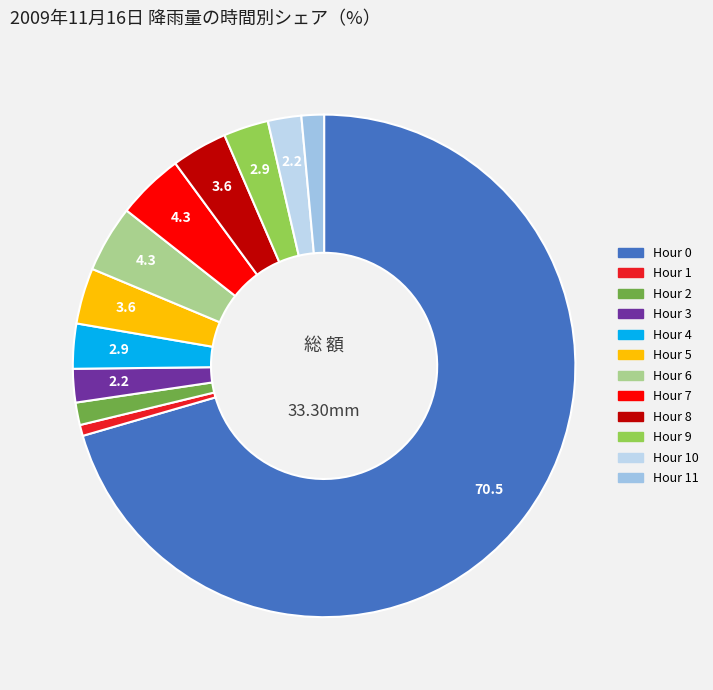

Count the number of slices in the pie.

12